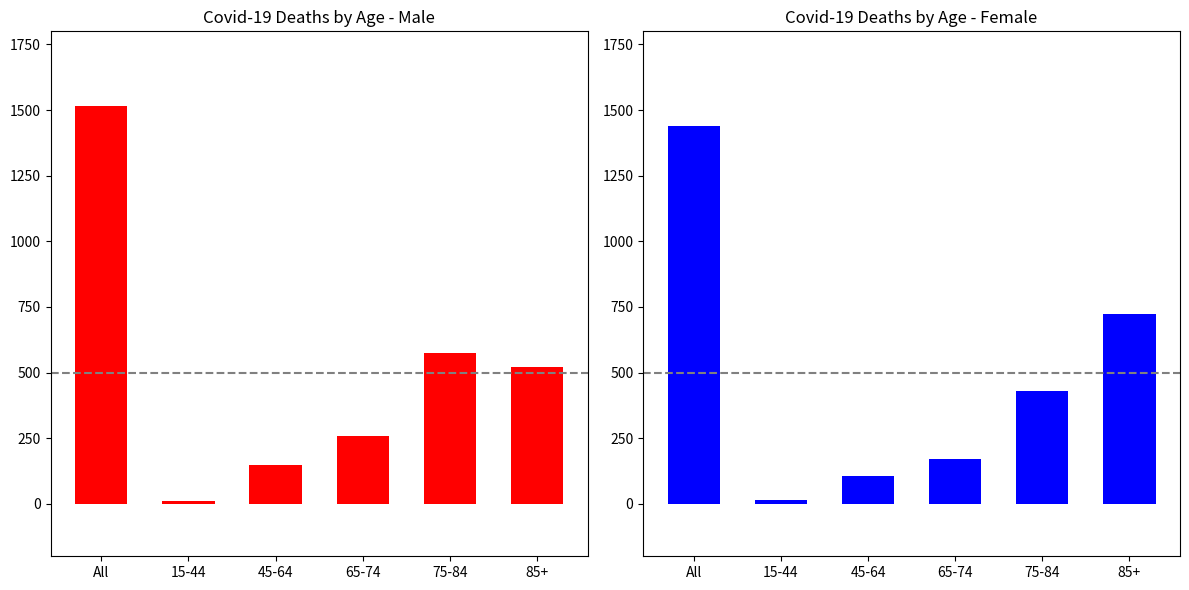

Is the value of Female at All greater than the value of Male at 15-44?

Yes